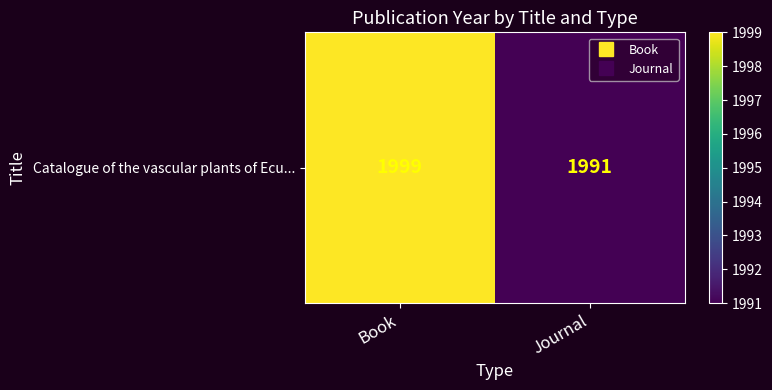

Between Journal and Book, which is larger?

Book